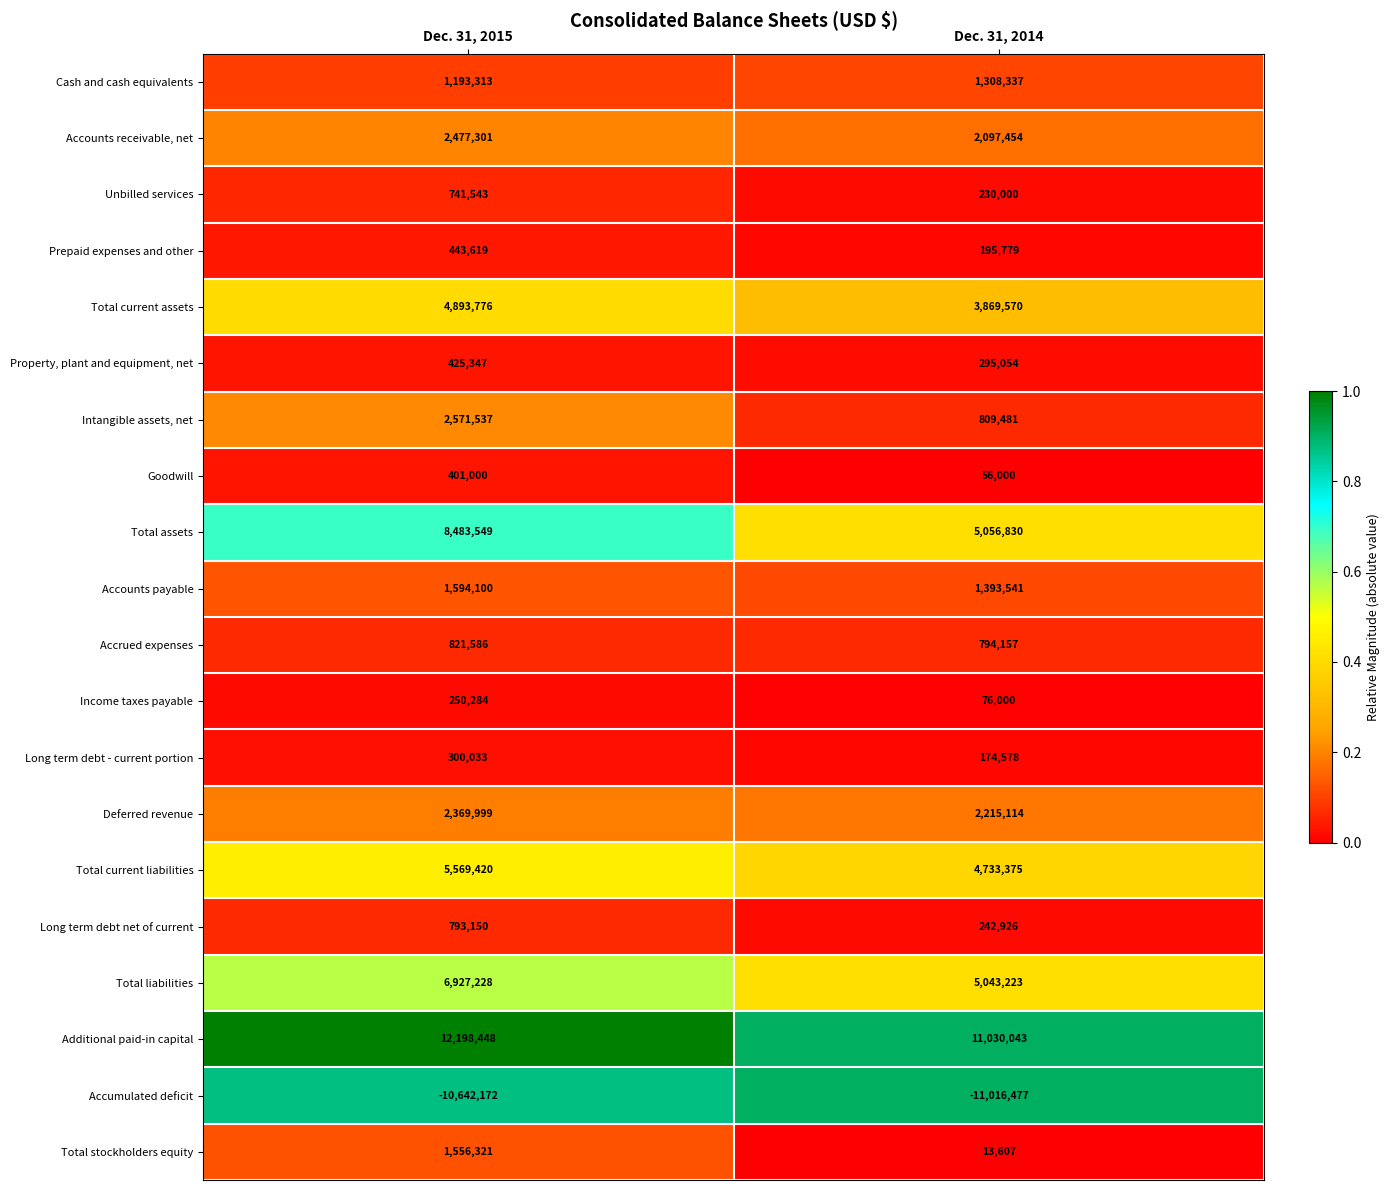

What value does the Deferred revenue series have at Dec. 31, 2014?

2215114